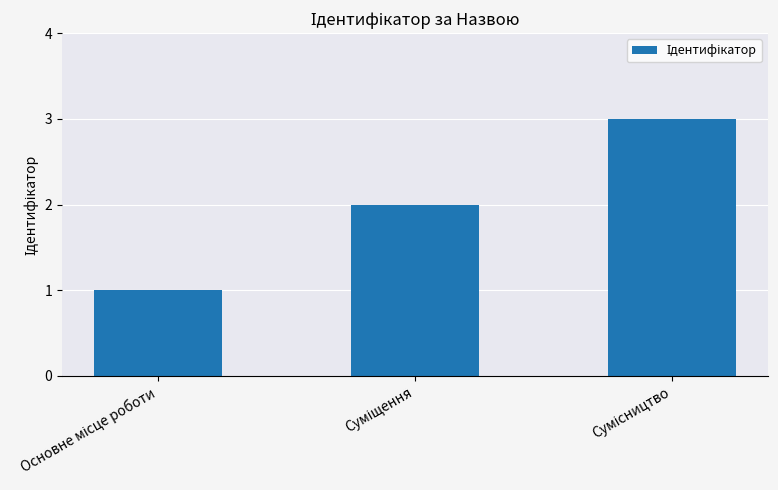

What is the greatest value displayed?

3